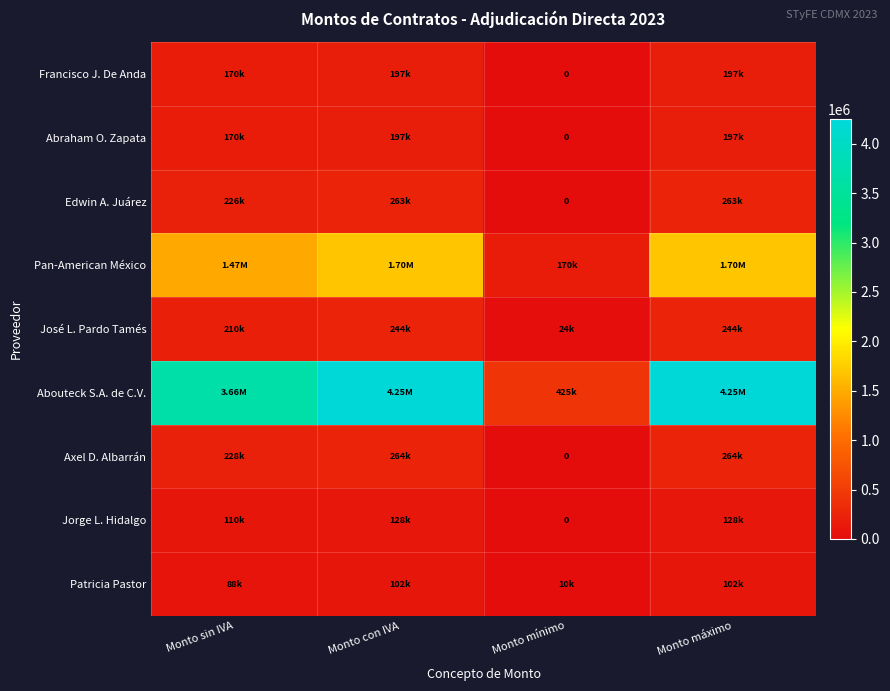

Where is Jorge L. Hidalgo nearest to the value 64050?

Monto sin IVA